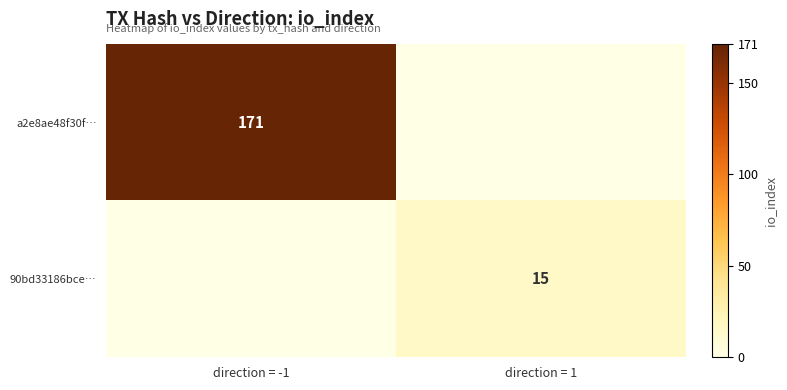

Is it true that a2e8ae48f30f… equals 171 at direction = -1?

True